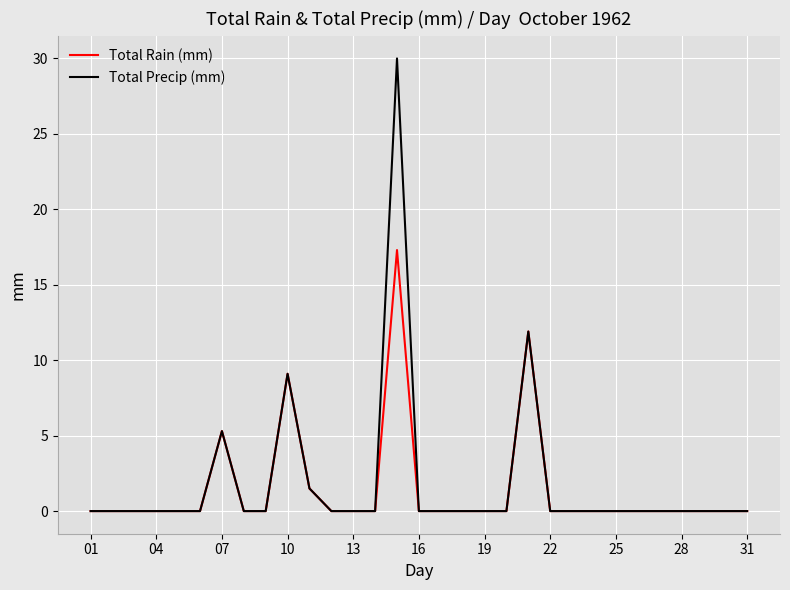

What is the average value of the Total Precip (mm) series?

1.9